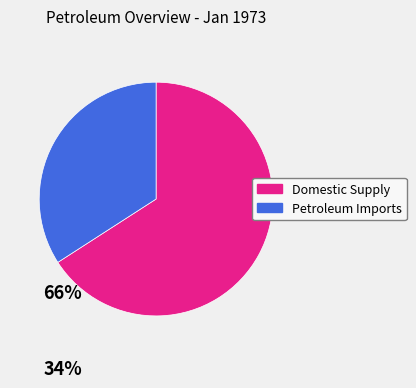

What is the largest slice in the pie chart?

Domestic Supply